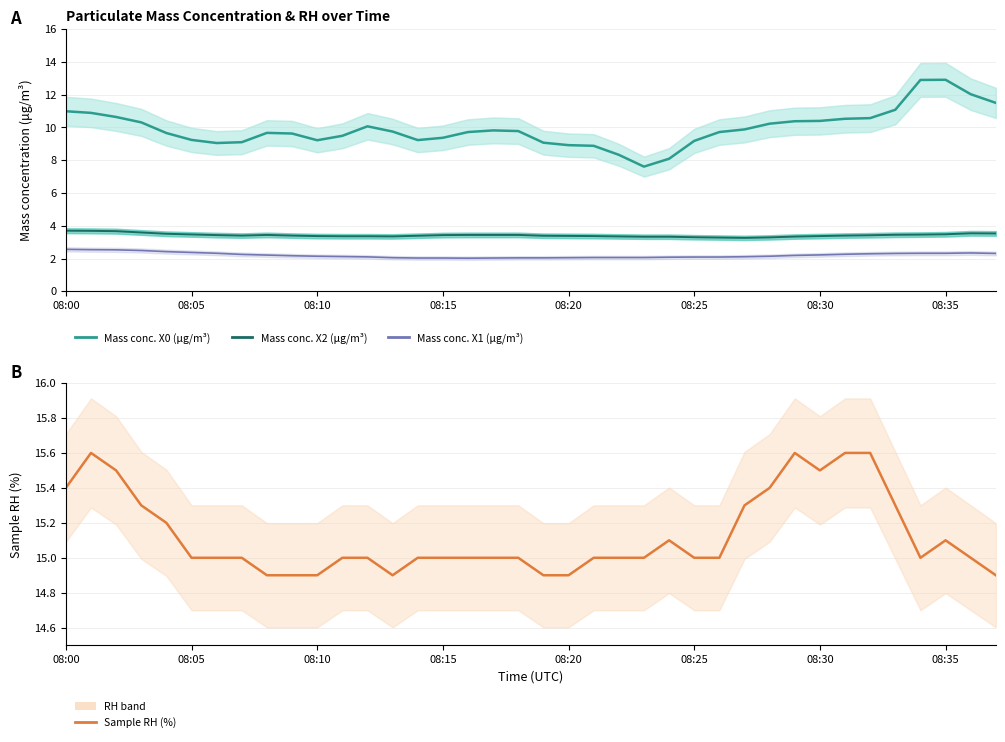

At which category is the sum across all series the highest?

08:35